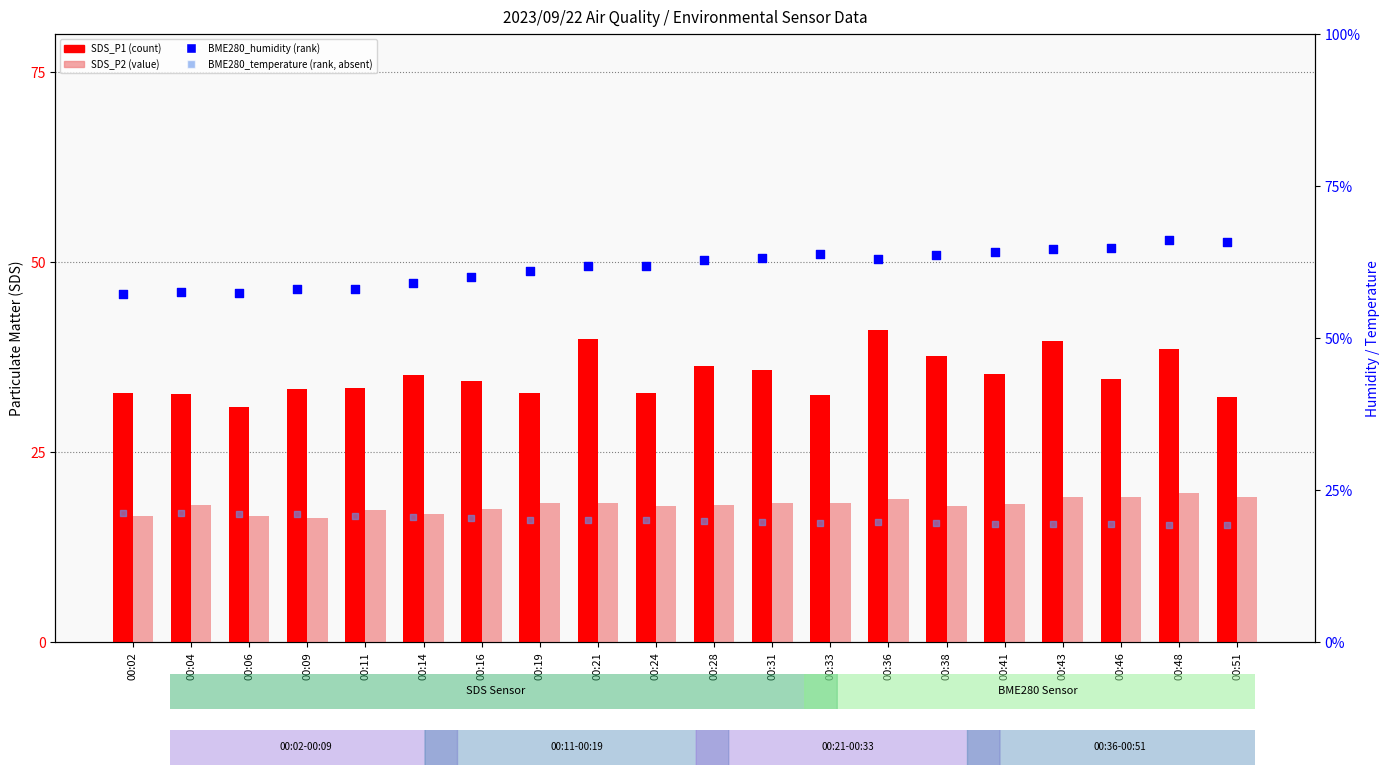

Which series contains the highest Y value?

BME280_humidity